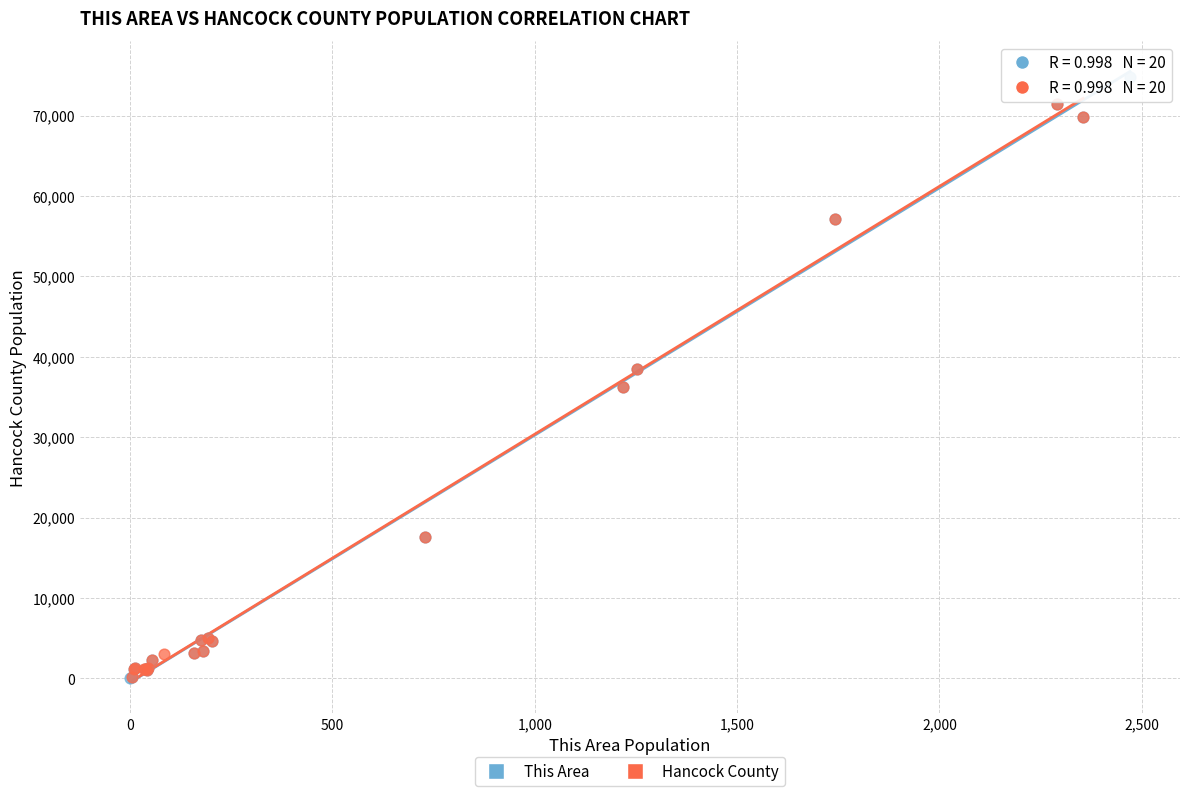

Which series contains the highest Y value?

This Area